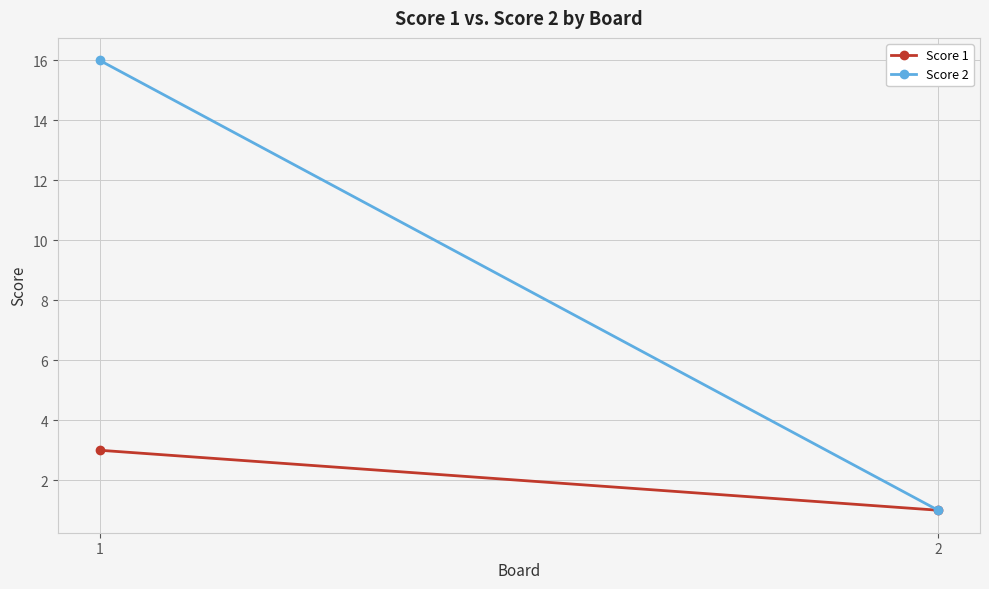

List the series in order of their peak value, highest first.

Score 2, Score 1